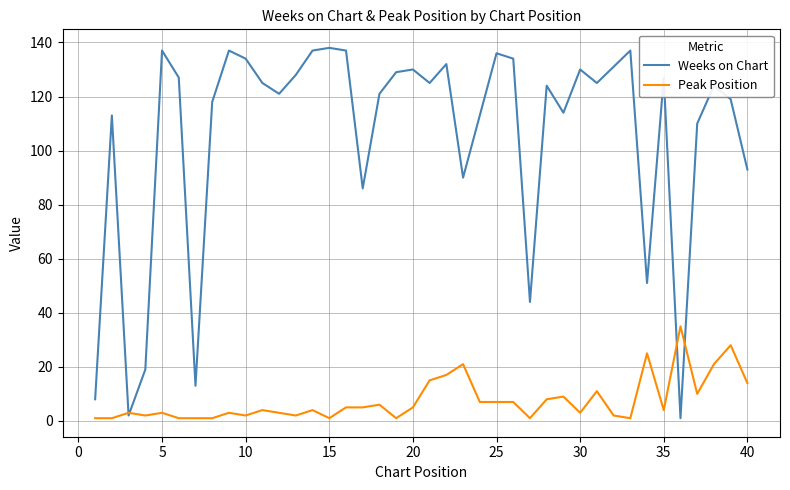

Which series has the largest range (max minus min)?

Weeks on Chart